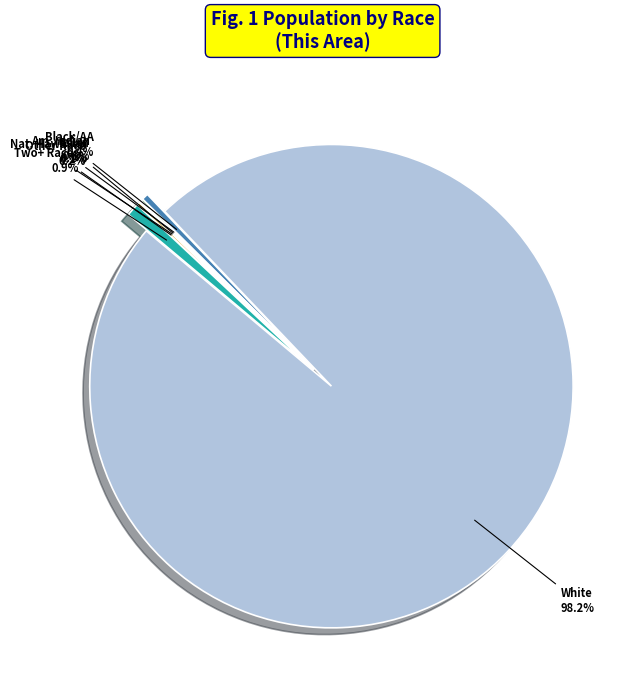

What is the ratio of the value at White to the value at Black/AA?

222.7